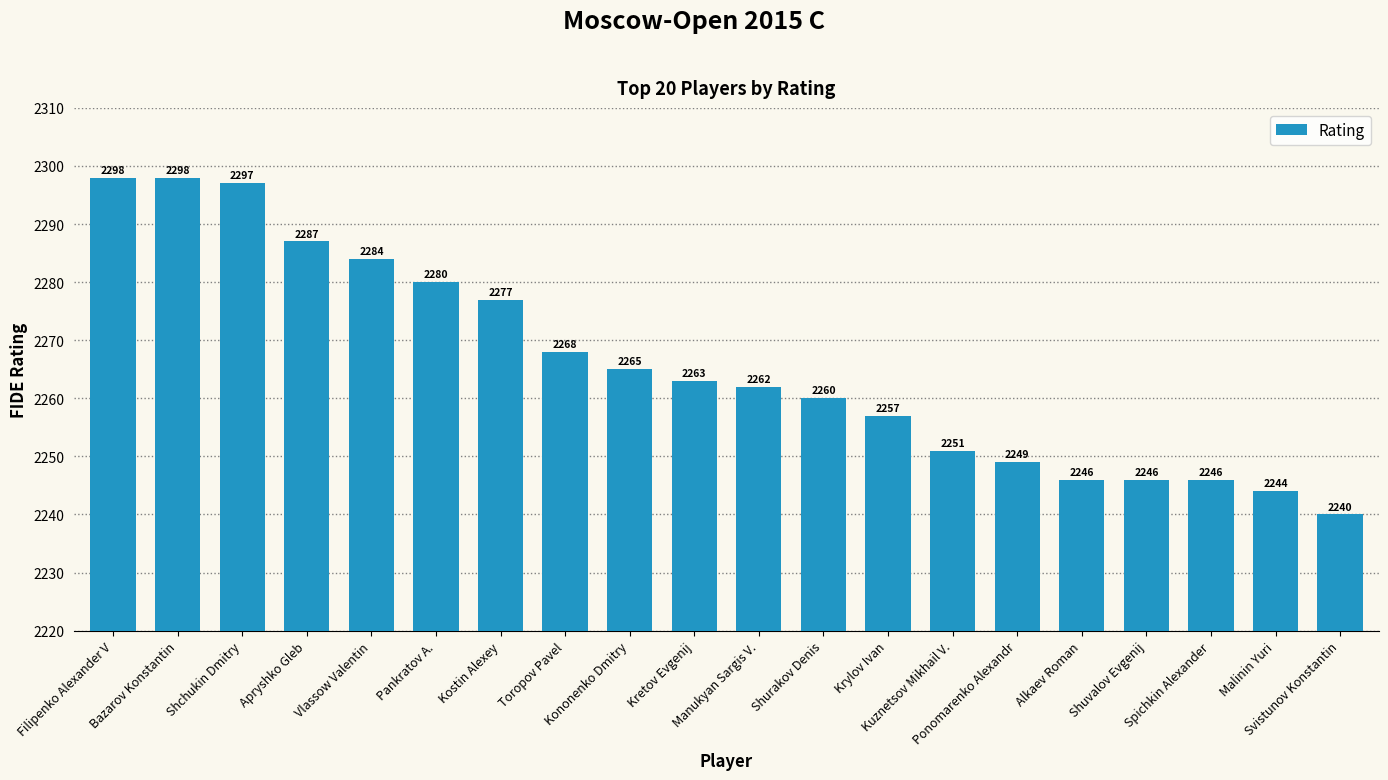

What is the sum of all values?

45318